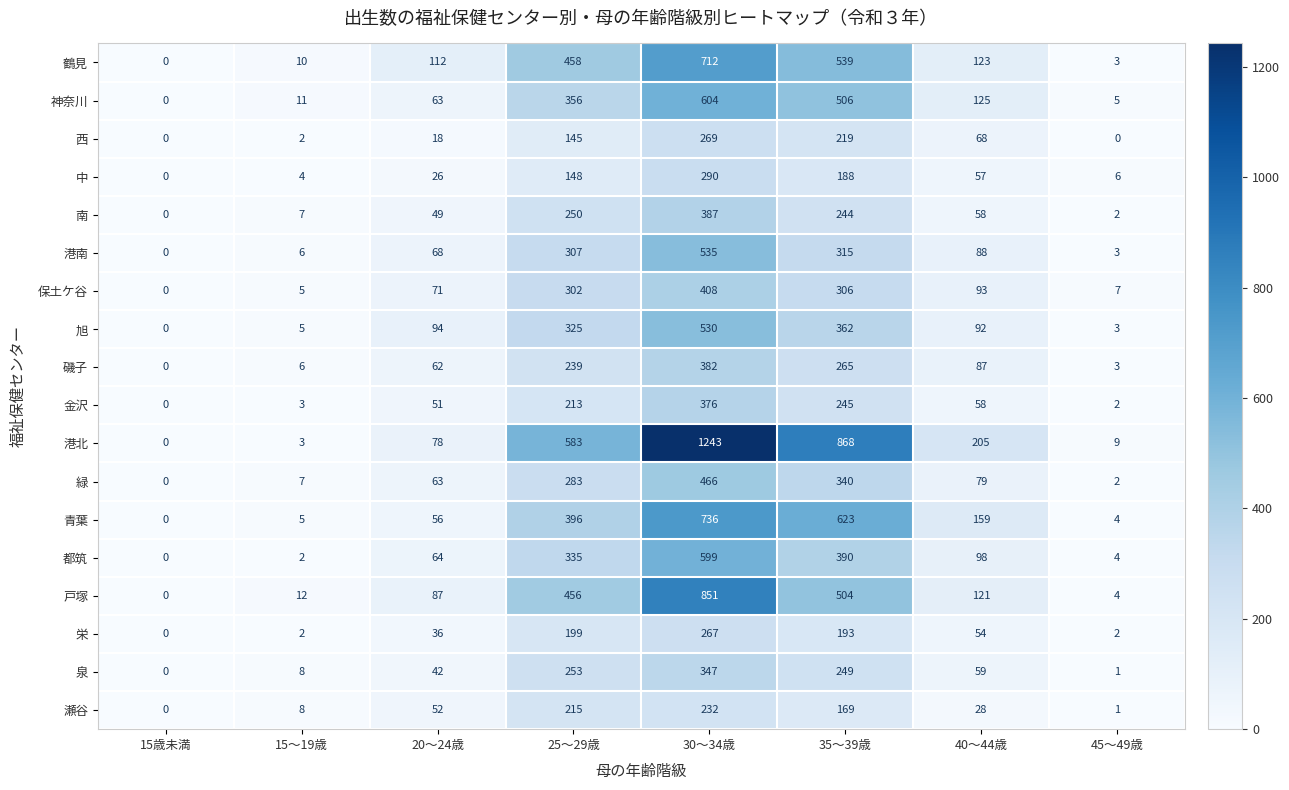

What is the difference between the maximum and minimum values in the 鶴見 series?

712